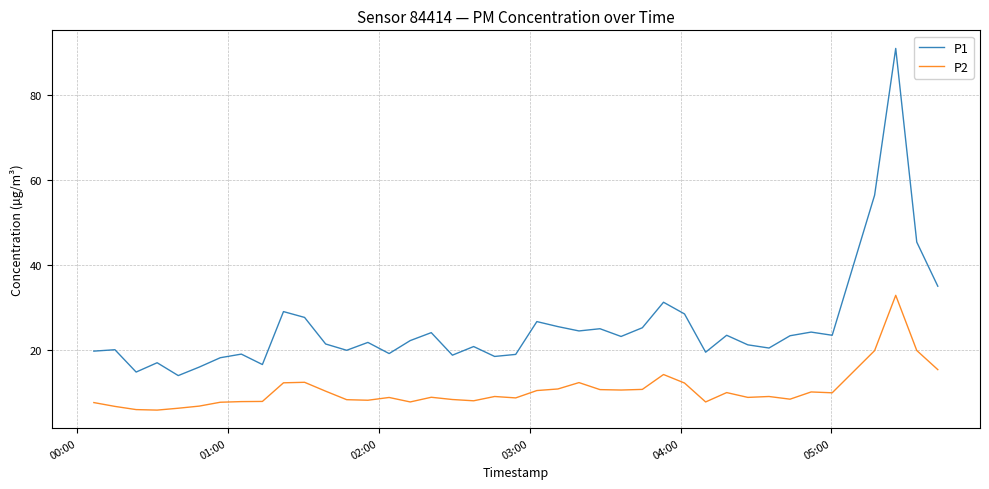

List the series in order of their peak value, lowest first.

P2, P1